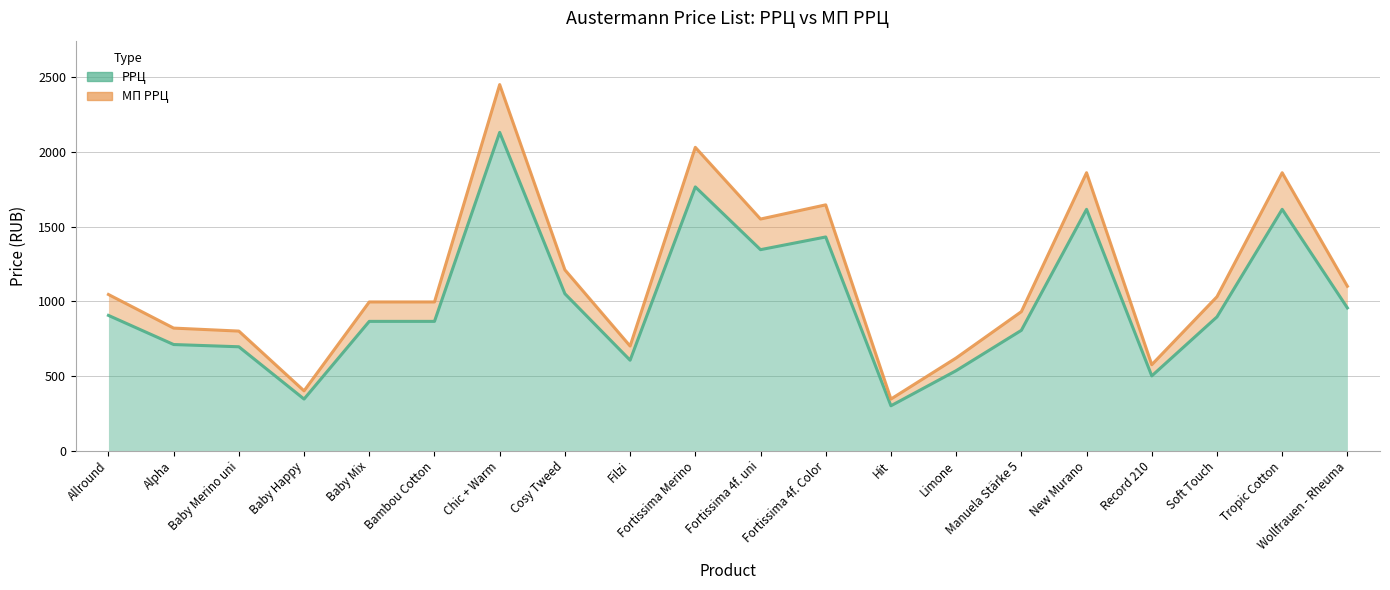

True or false: МП РРЦ has a value of 1860 at New Murano.

True